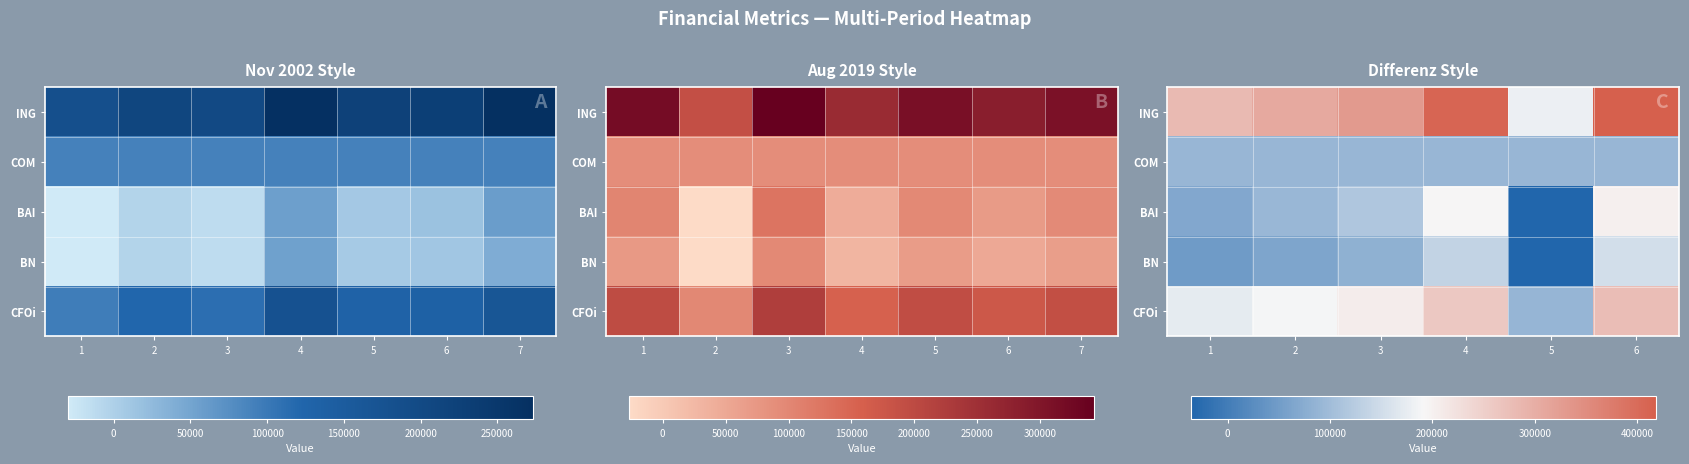

The BAI series shows 203016.3 at 6. True or false?

True